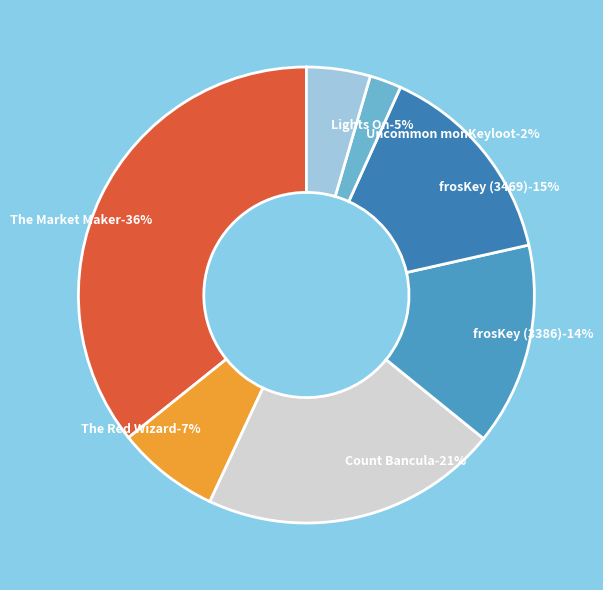

How many slices are in this pie chart?

7